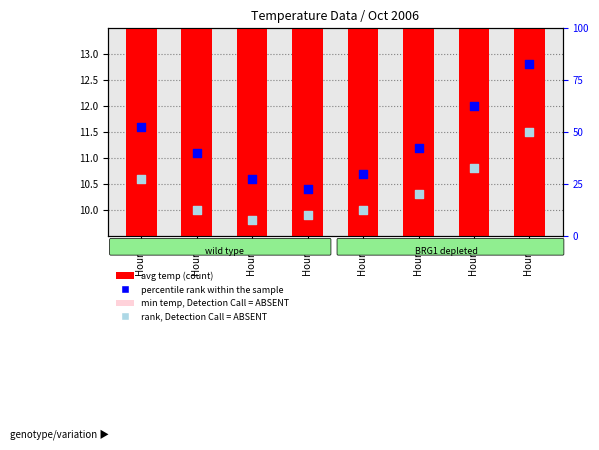

What is the total value across all series at Hour 4?

53.3